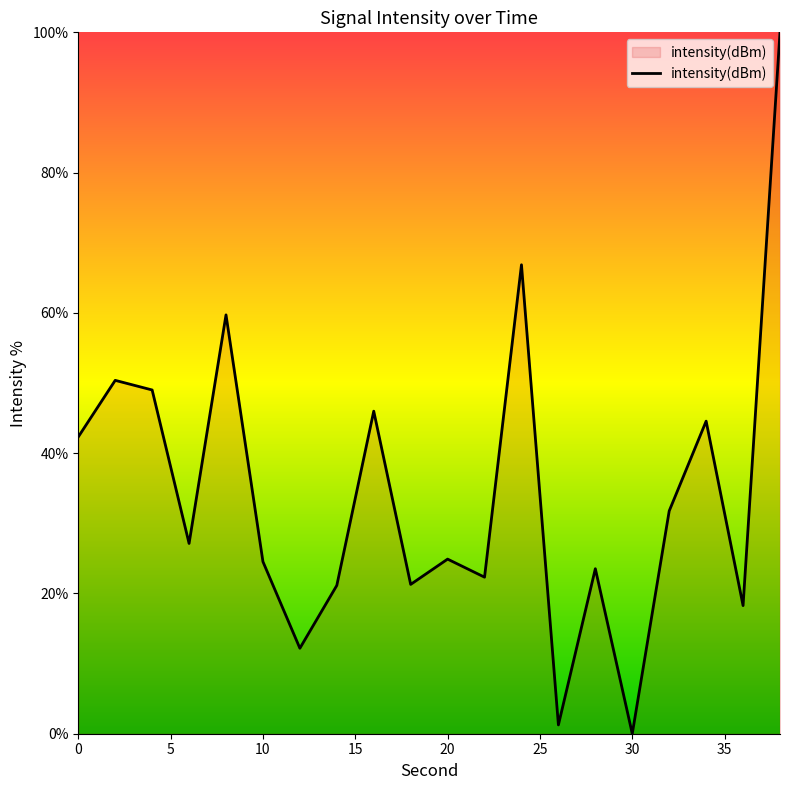

What is the difference between the maximum and minimum values?

100.0